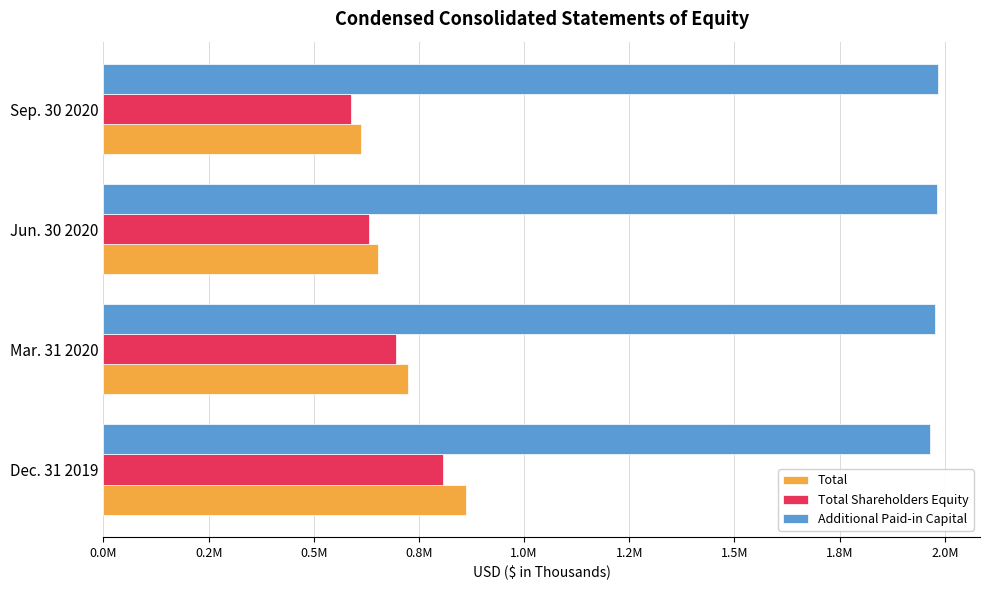

What are all the series names shown in the legend?

Total, Total Shareholders Equity, Additional Paid-in Capital